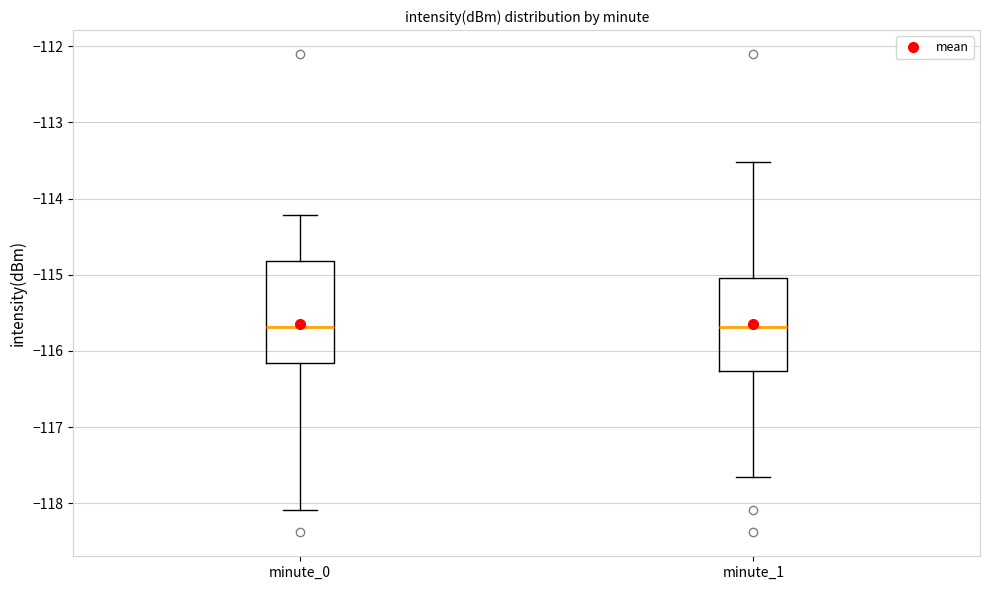

Reading left to right, transcribe this box plot: for each box, give where its median line is, the range the box spans, and where its two whiskers end, as read against the y-axis. The values are not printed on the chart, so give them approximately, as read against the axis.

minute_0: median -115.7, box -116.2 to -114.8, whiskers -118.1 to -114.2
minute_1: median -115.7, box -116.3 to -115.0, whiskers -117.7 to -113.5